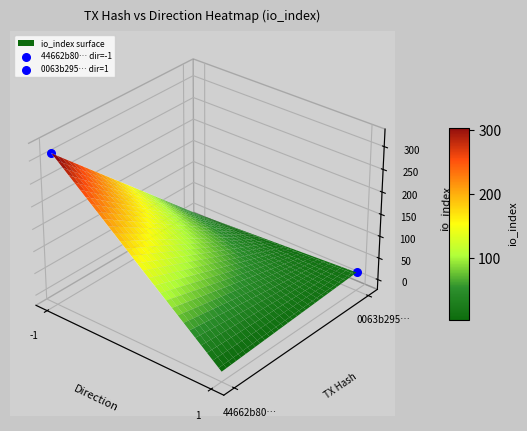

The value of 0063b295c1684f111fb8d27b1dcb6b23ac3a1f6 at io_index is 25. True or false?

False